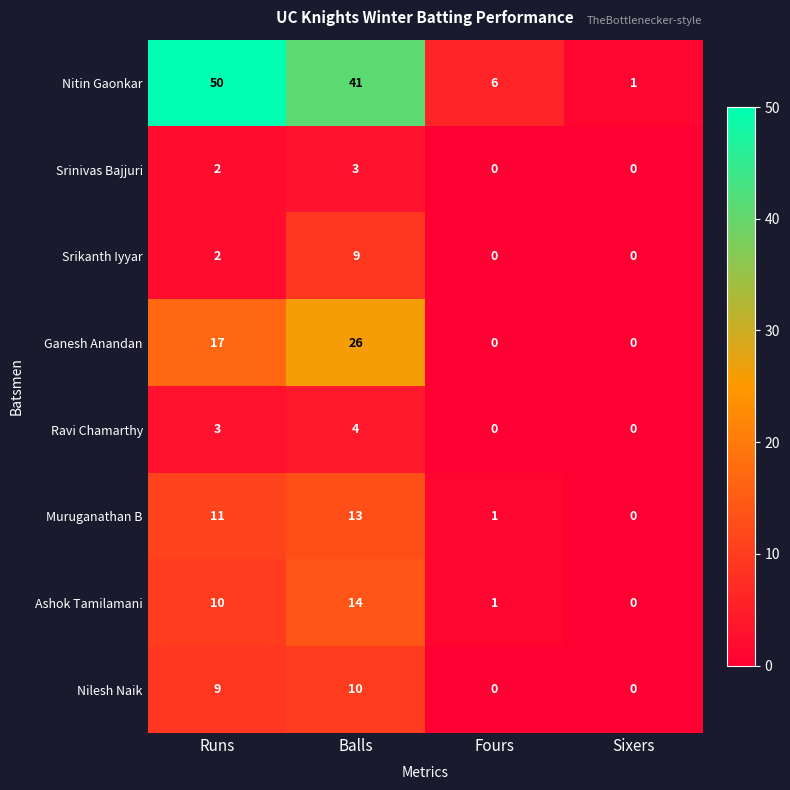

Where is Nilesh Naik nearest to the value 5?

Runs